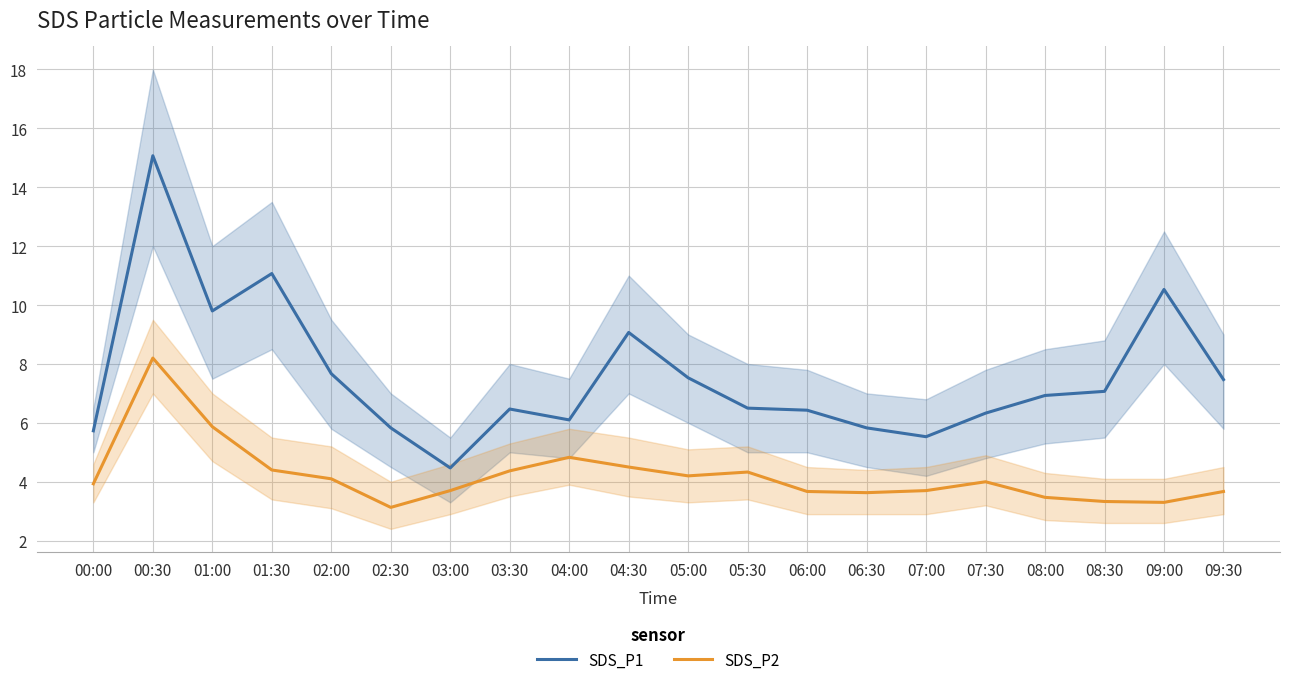

Which label corresponds to the largest value in the chart?

00:30